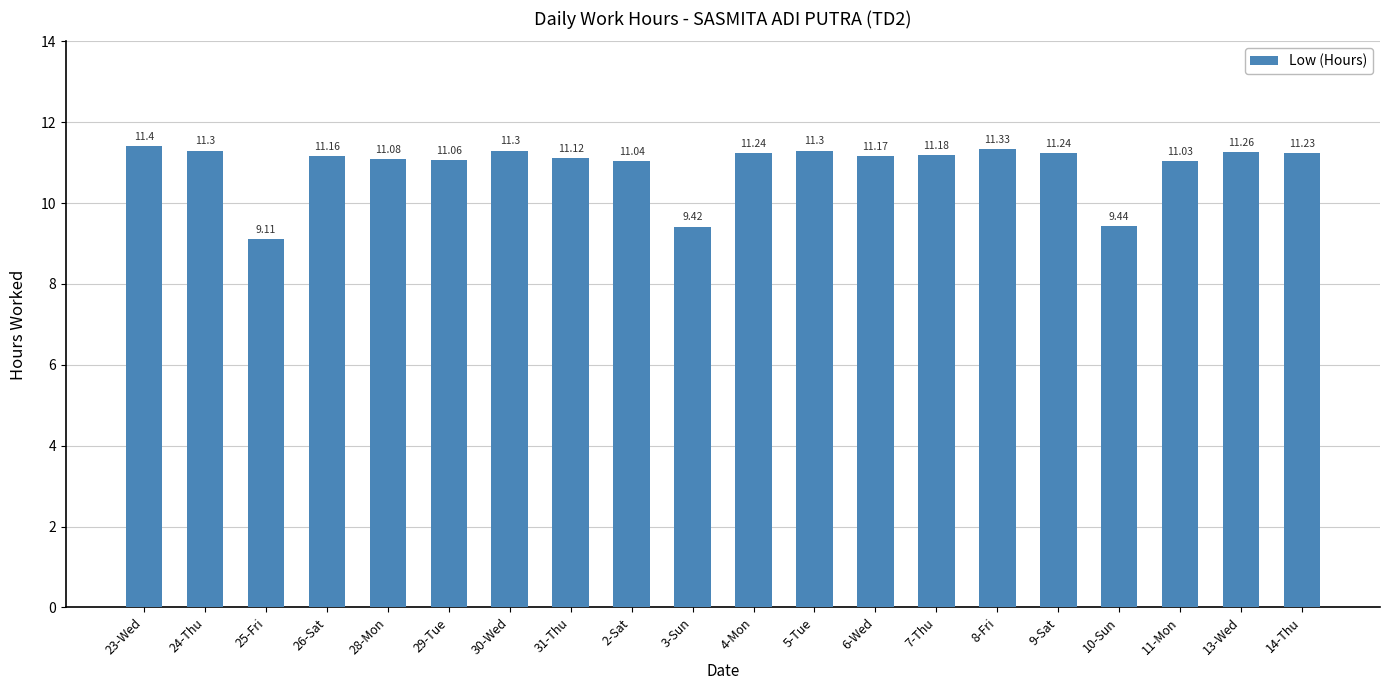

Reading left to right, list all the values displayed in this chart.

11.4	11.3	9.1	11.2	11.1	11.1	11.3	11.1	11.0	9.4	11.2	11.3	11.2	11.2	11.3	11.2	9.4	11.0	11.3	11.2